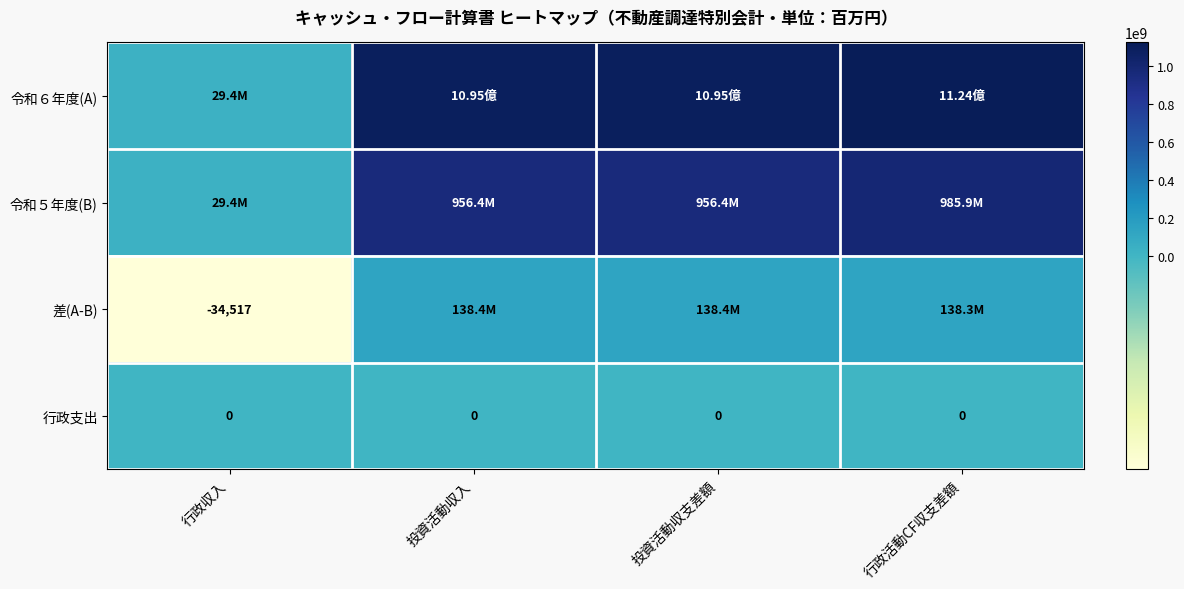

How many values in the 令和６年度(A) series are below 1094801000?

1